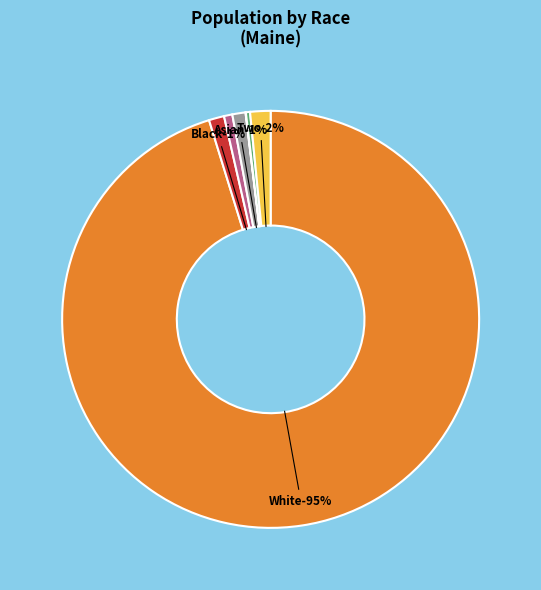

Which category has the biggest portion of the pie?

White alone